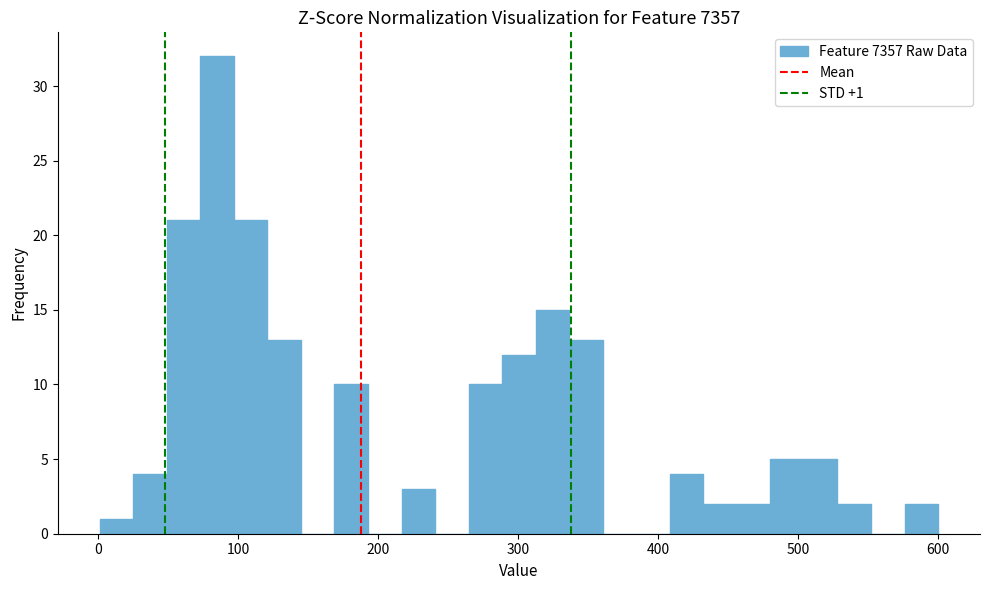

Read against the x-axis, roughly where is the centre of the tallest bar?

80